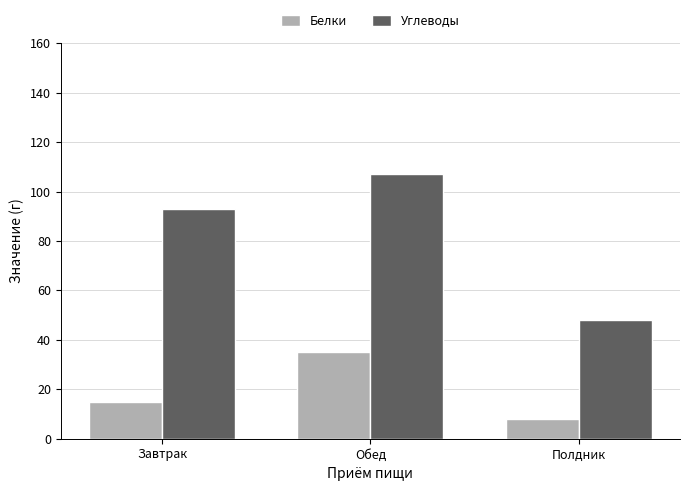

Which series has the widest spread of values?

Углеводы